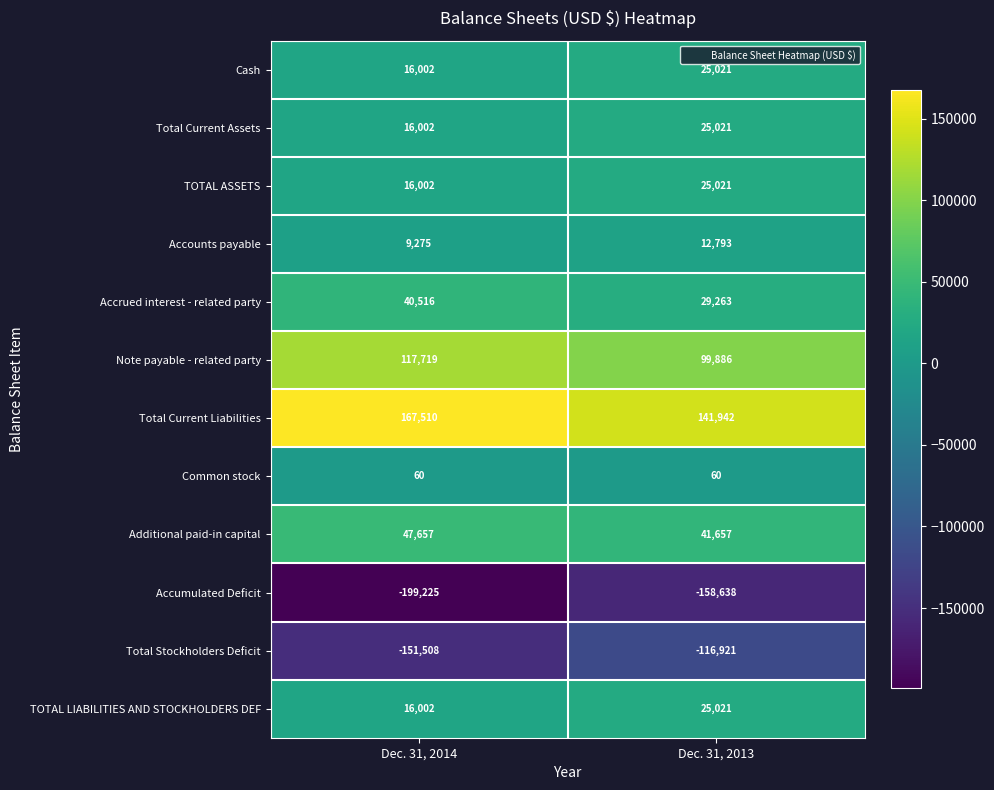

Reading left to right, transcribe all the data shown in this chart.

Cash: 16002	25021
Total Current Assets: 16002	25021
TOTAL ASSETS: 16002	25021
Accounts payable: 9275	12793
Accrued interest - related party: 40516	29263
Note payable - related party: 117719	99886
Total Current Liabilities: 167510	141942
Common stock: 60	60
Additional paid-in capital: 47657	41657
Accumulated Deficit: -199225	-158638
Total Stockholders Deficit: -151508	-116921
TOTAL LIABILITIES AND STOCKHOLDERS DEF: 16002	25021